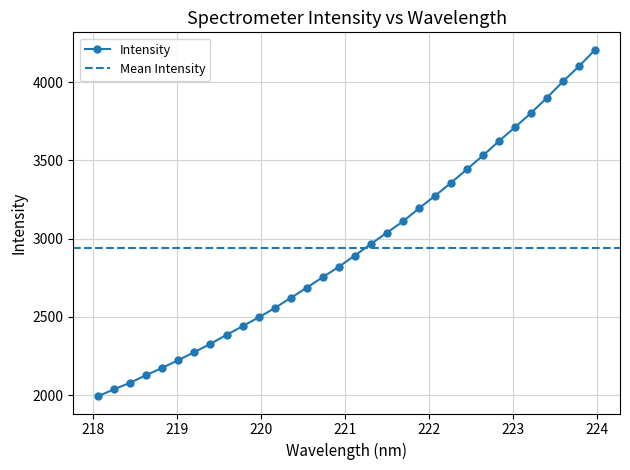

At which category does the chart reach its peak across all series?

223.9802